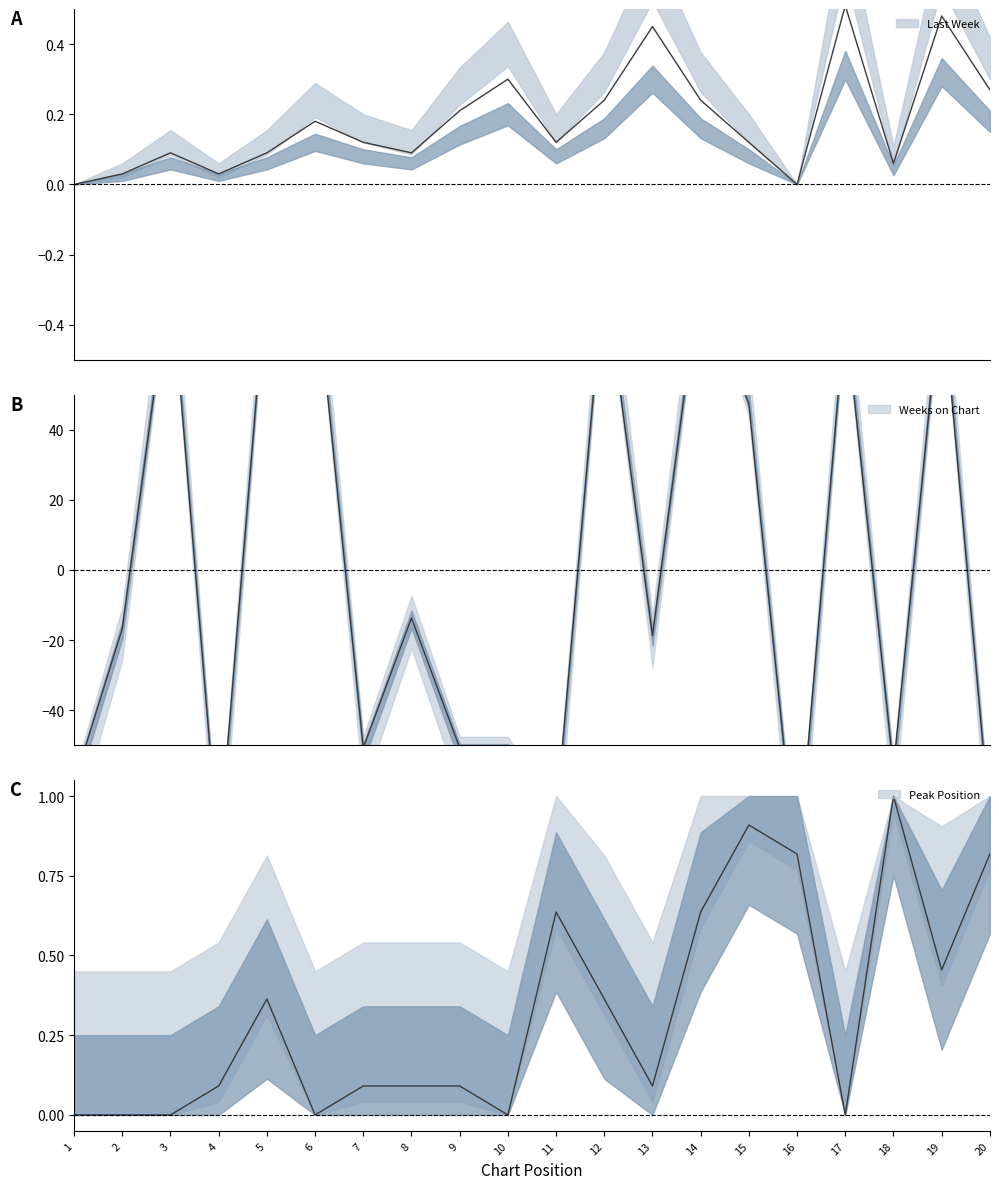

Which series has the widest spread of values?

Weeks on Chart